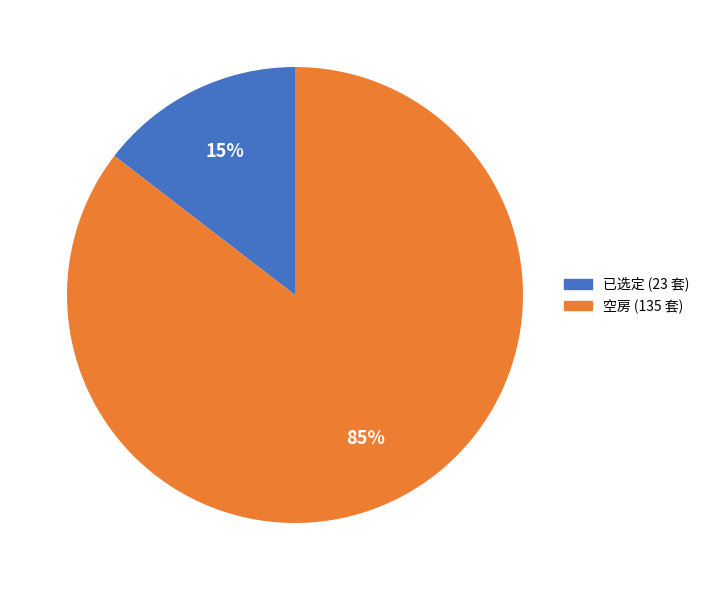

Does 空房 account for over 50% of the chart?

Yes